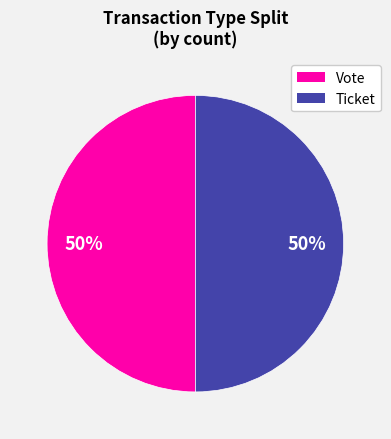

To the nearest percent, what is the average slice percentage?

50%